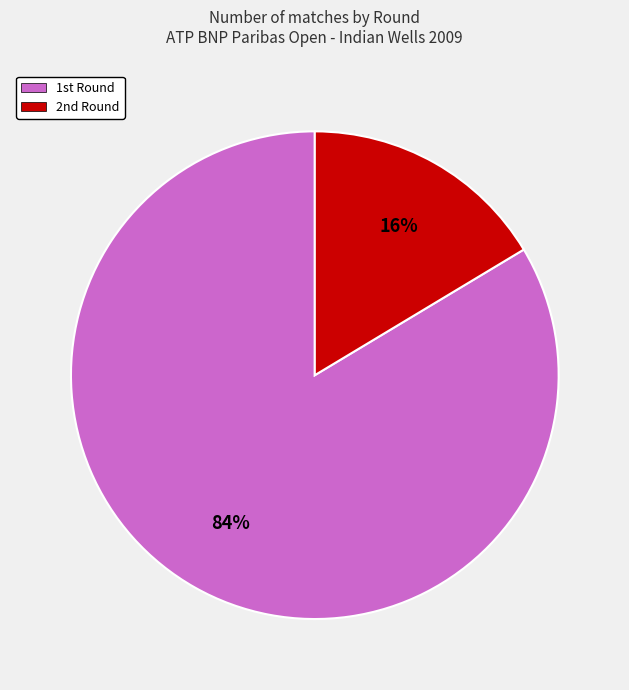

Does any single category account for the majority?

Yes